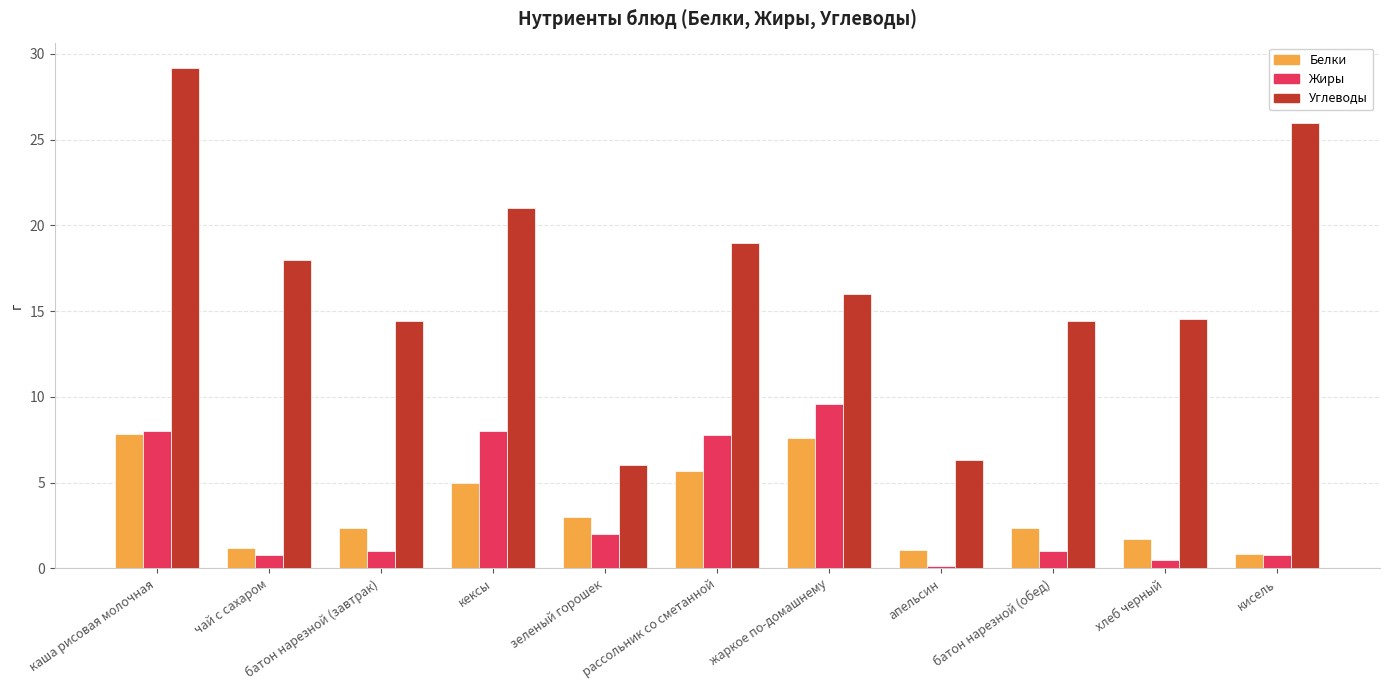

What is the label of the 9th bar from the right?

батон нарезной (завтрак)